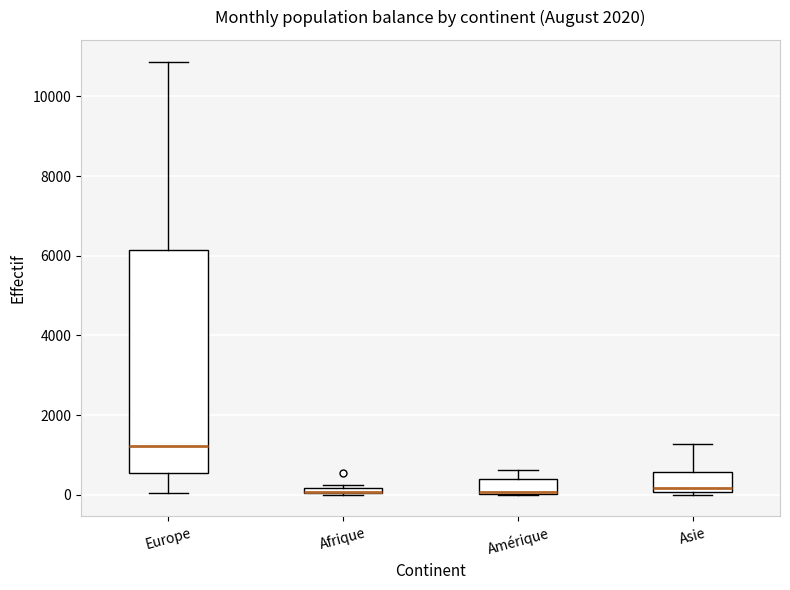

Which box is the tallest, from its lower edge to its upper edge?

Europe